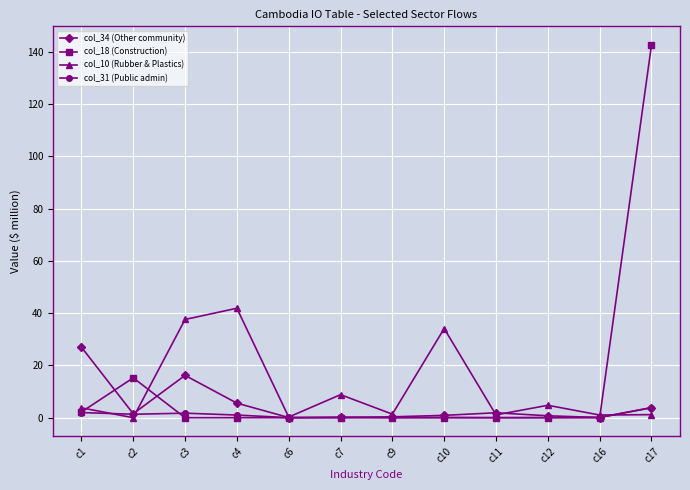

At how many categories does at least one series exceed 32?

4